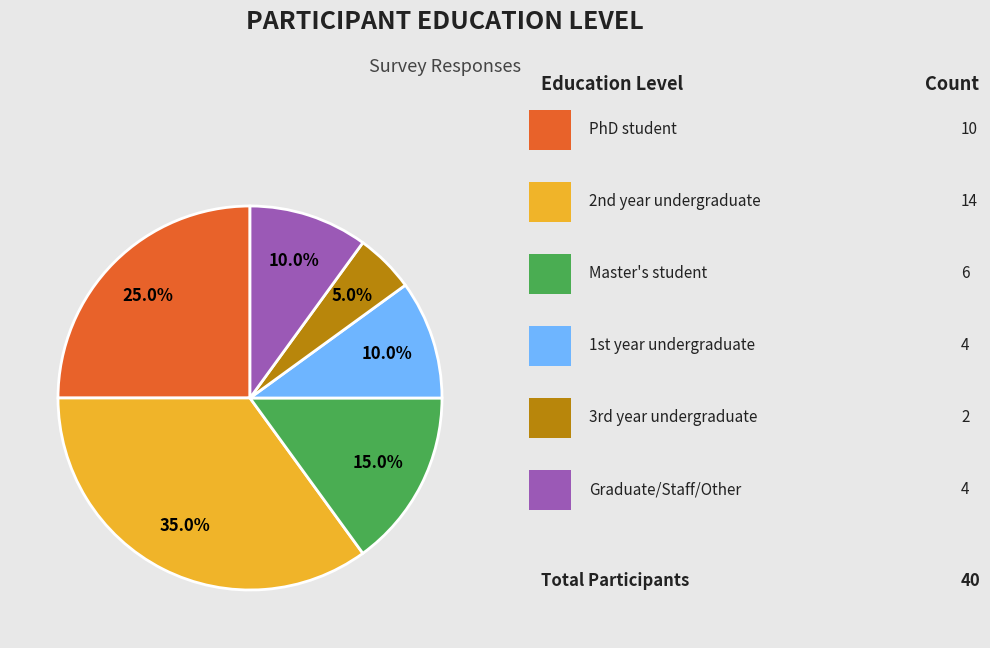

Is there any slice that represents more than half of the pie?

No